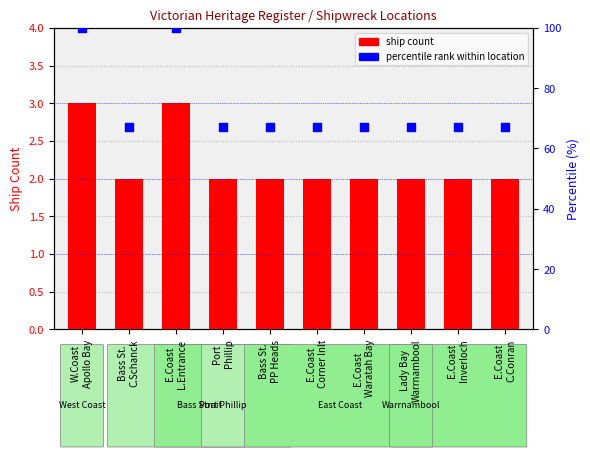

Which series reaches the minimum Y coordinate?

ship count